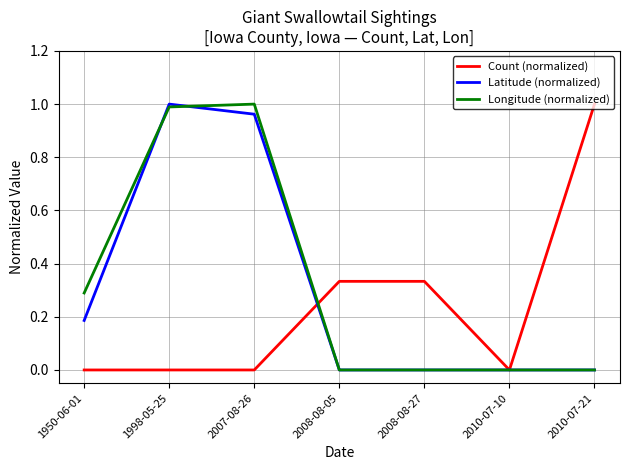

What position from the right is 2008-08-05?

4